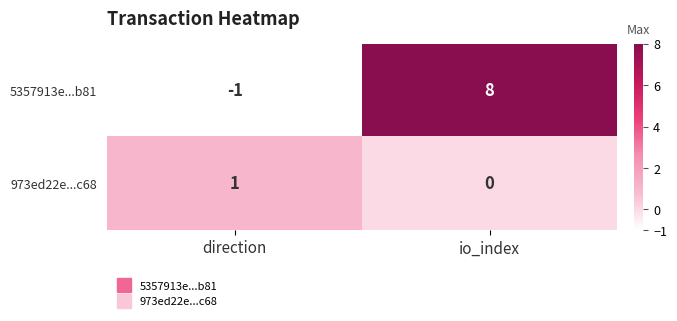

What is the difference between the maximum and minimum values in the 5357913e...b81 series?

9